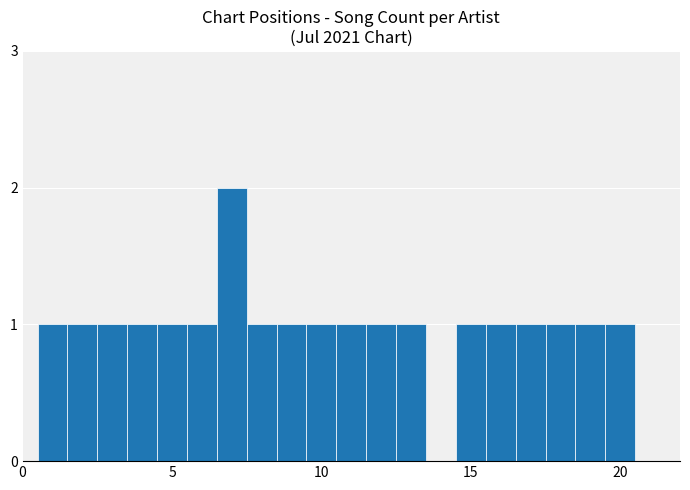

What is the value of the 14th bar from the left?

1